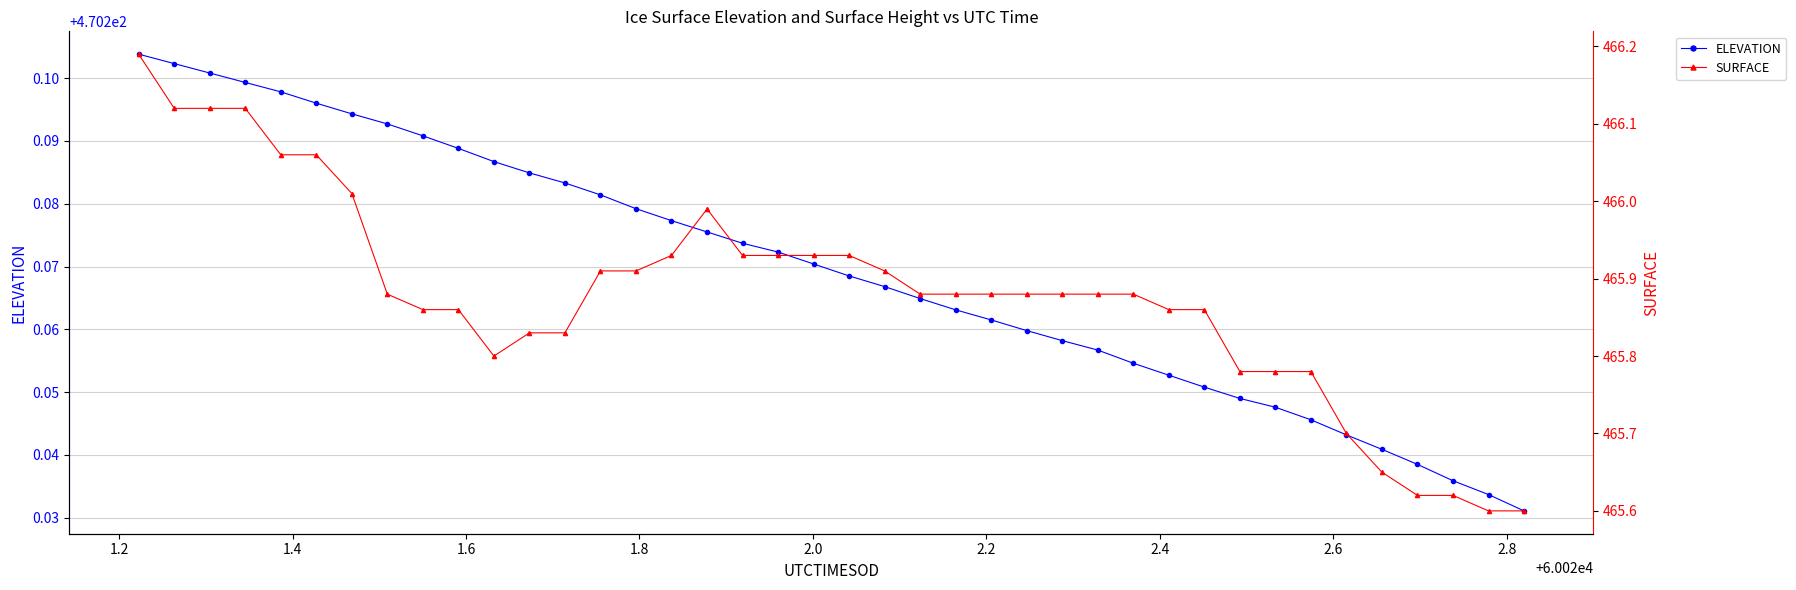

What is the average value of the SURFACE series?

465.9